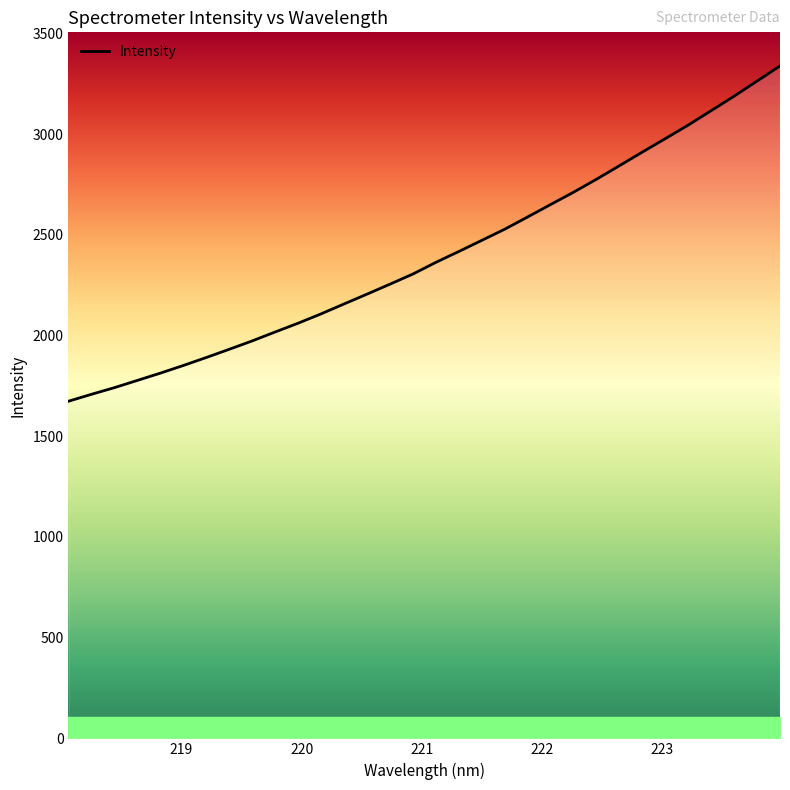

What is the maximum value shown in the chart?

3339.0